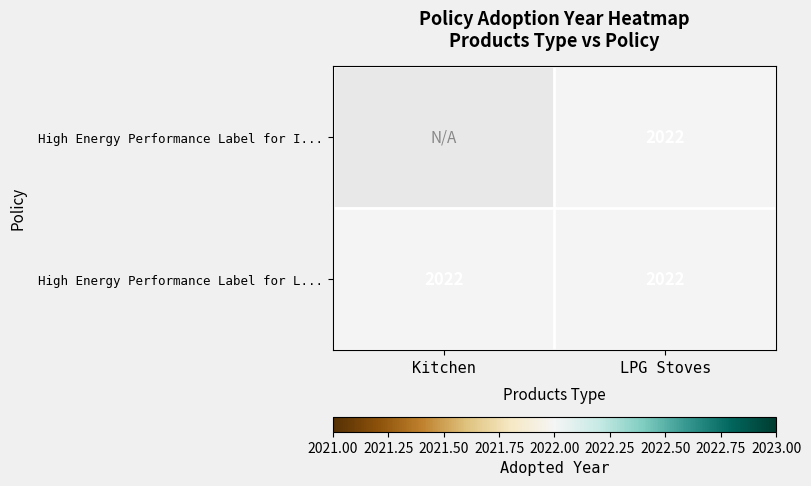

How many categories are shown in the chart?

2